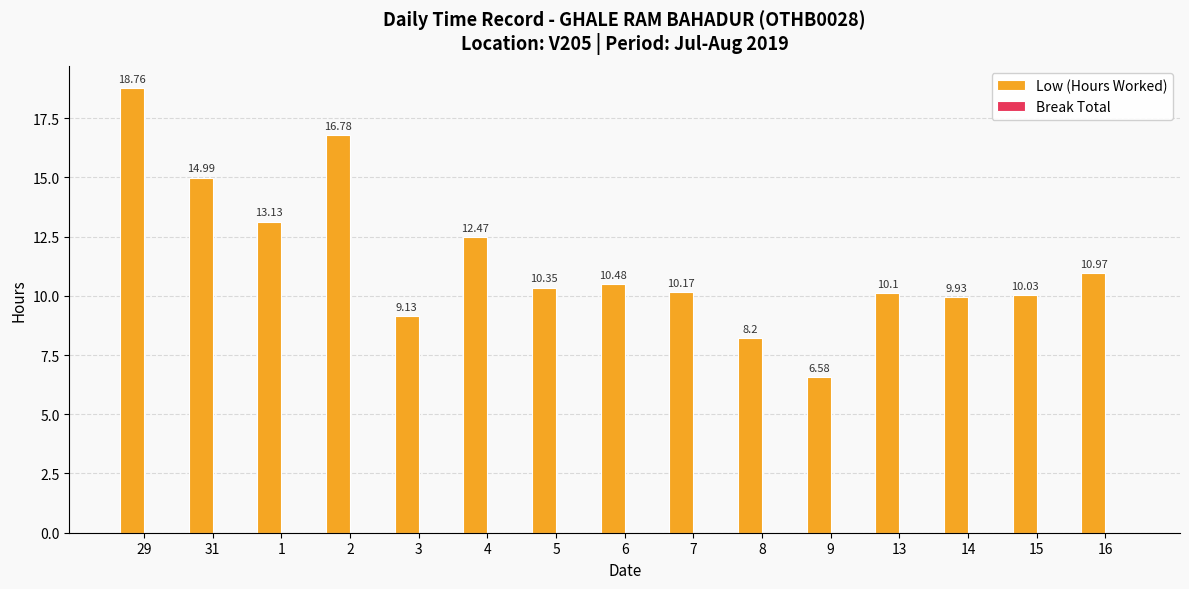

How many categories are shown in the chart?

15